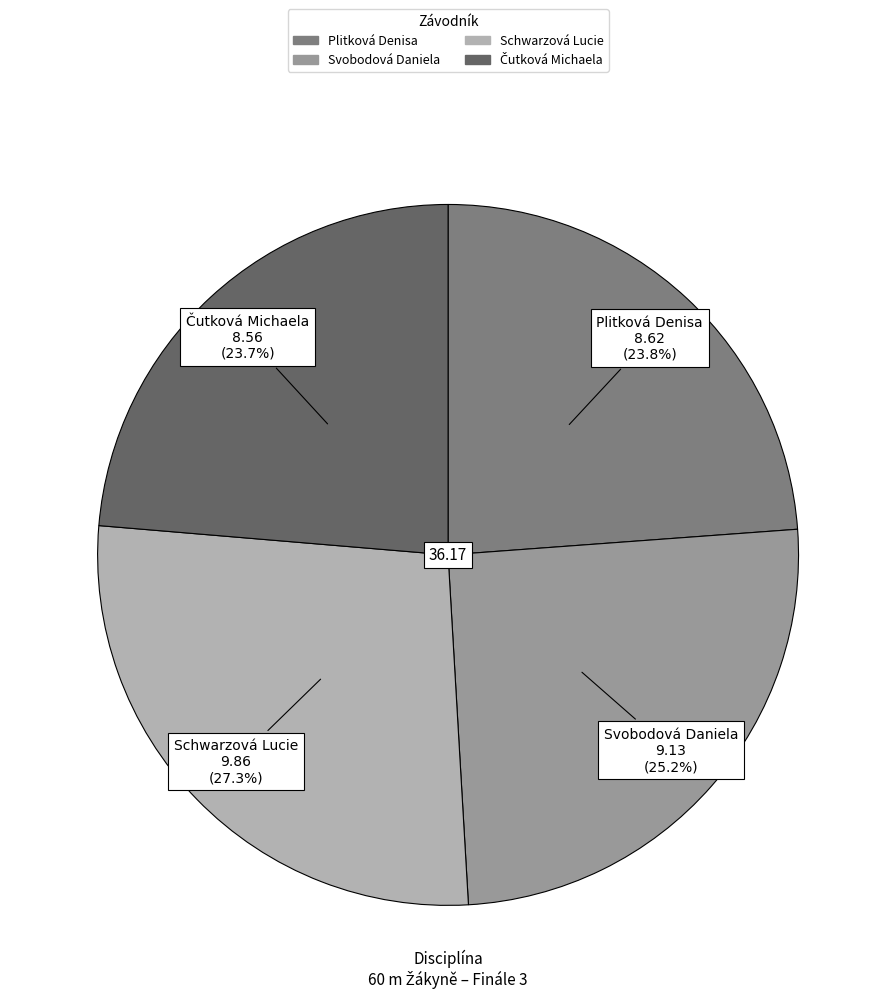

What percentage is the Svobodová Daniela slice, to the nearest percent?

25%